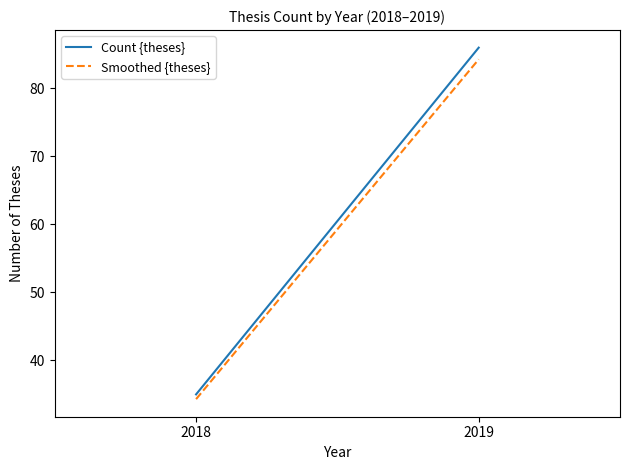

What is the difference between the highest and lowest values at 2018?

0.7